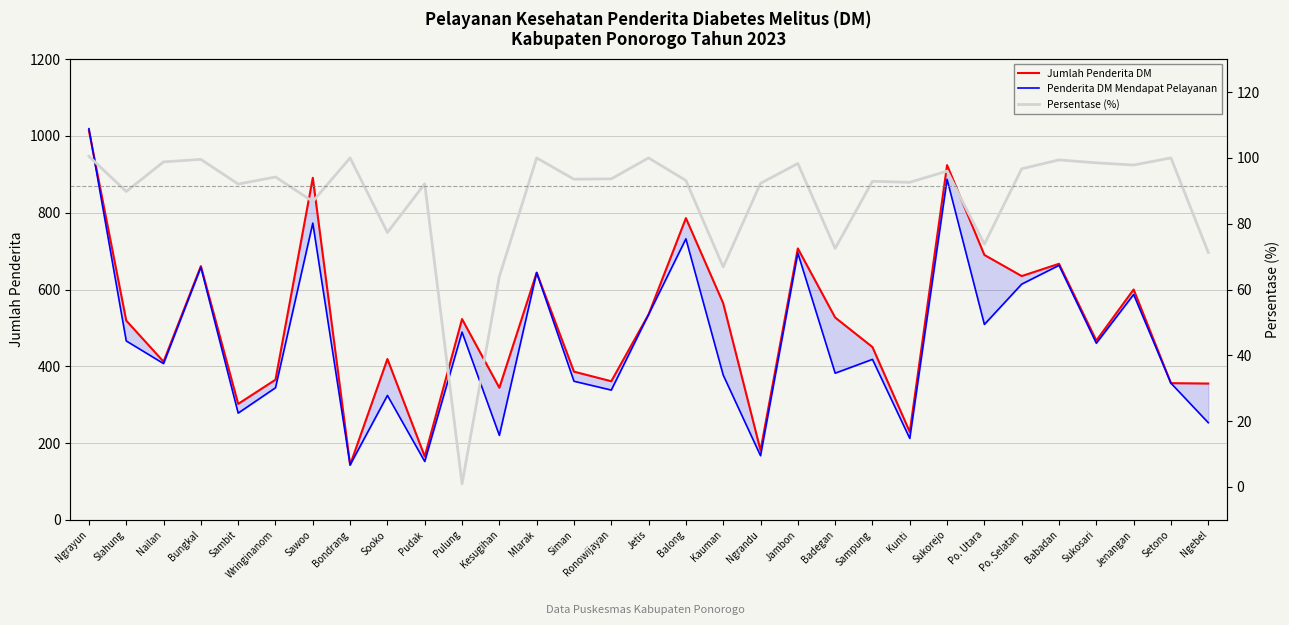

At which label is Penderita DM Mendapat Pelayanan closest to 581?

Jenangan